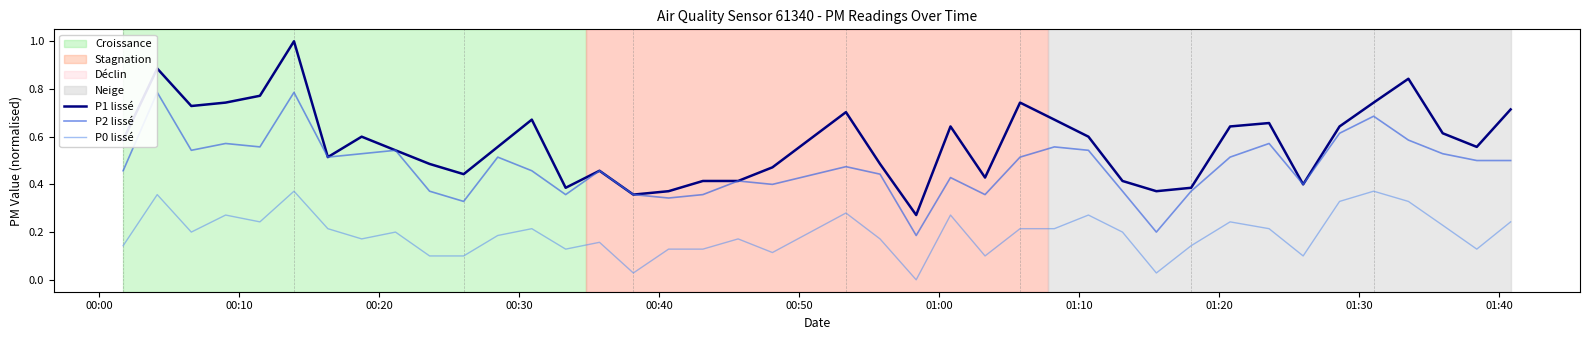

How many lines are shown in the chart?

3